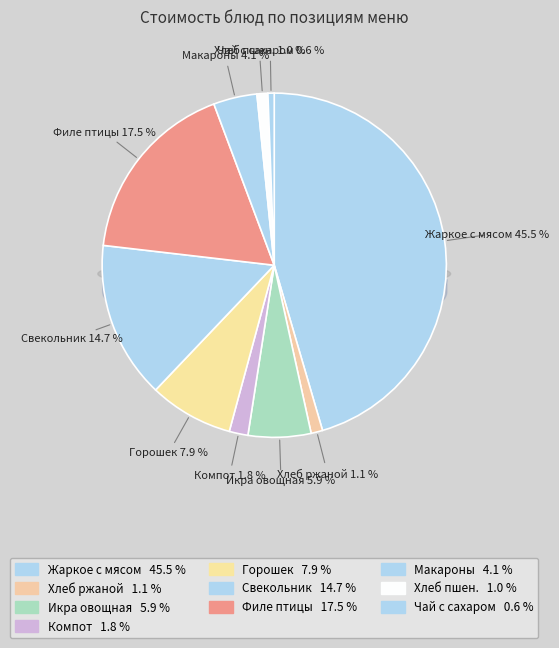

Does Макароны отварные с маслом represent more than half of the total?

No